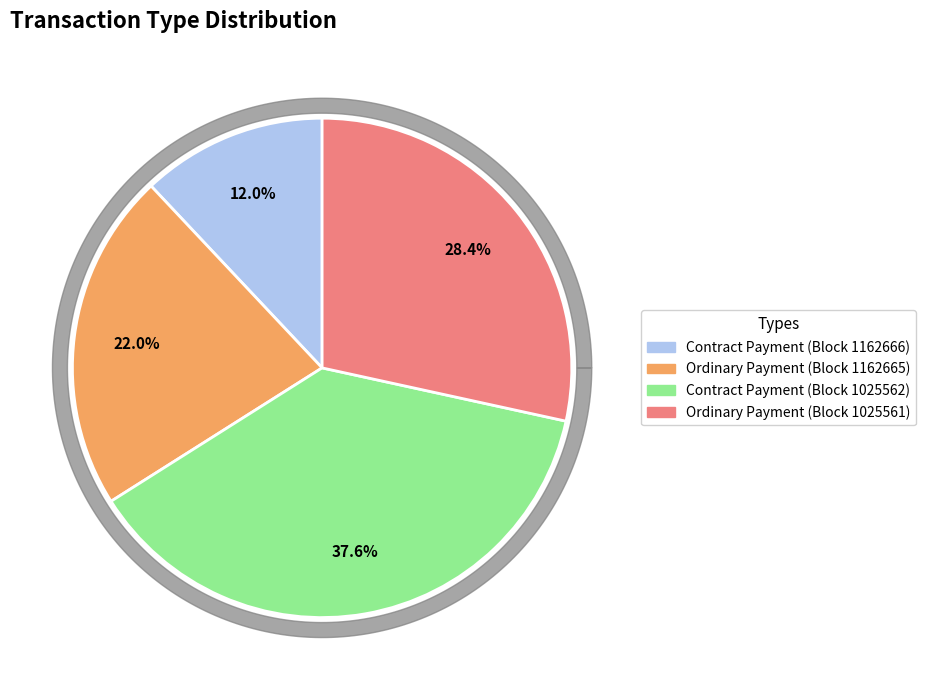

Rank the categories by value from lowest to highest.

Contract Payment (1162666), Ordinary Payment (1162665), Ordinary Payment (1025561), Contract Payment (1025562)